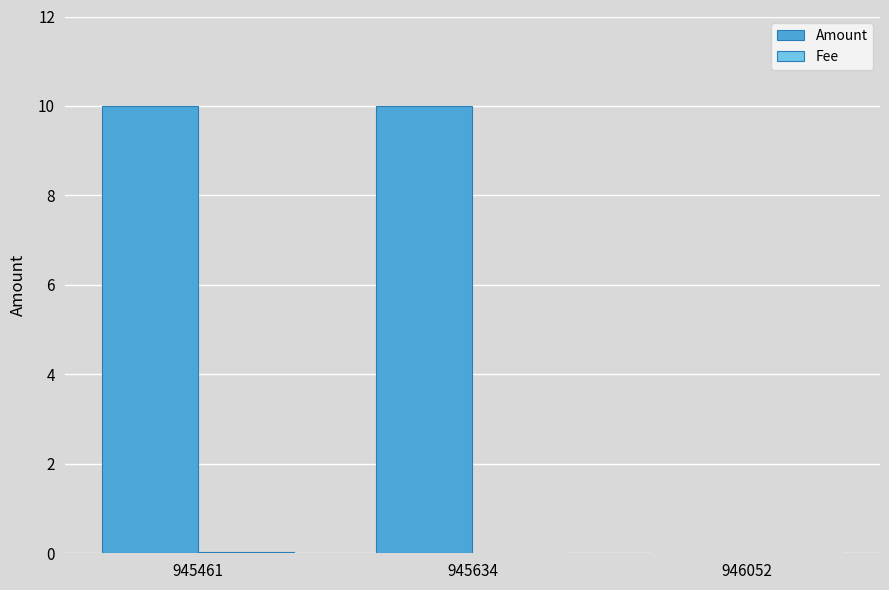

What is the greatest value displayed?

10.0